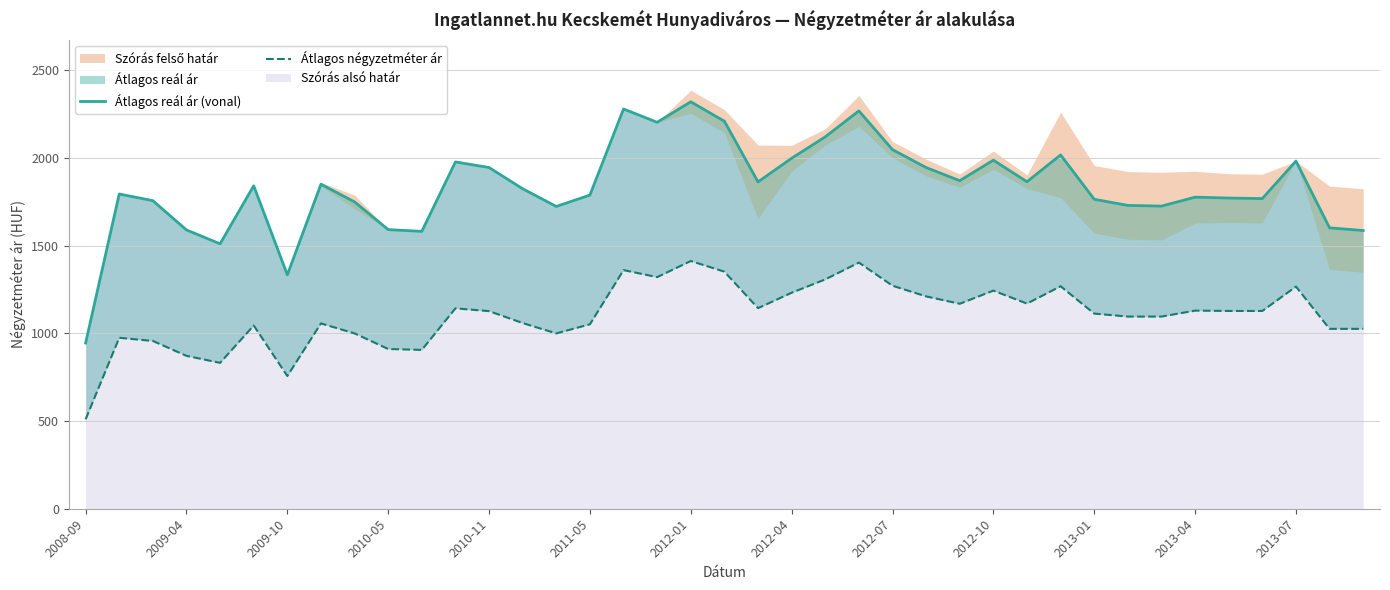

What is the difference between the maximum and minimum values in the Átlagos reál ár (vonal) series?

1376